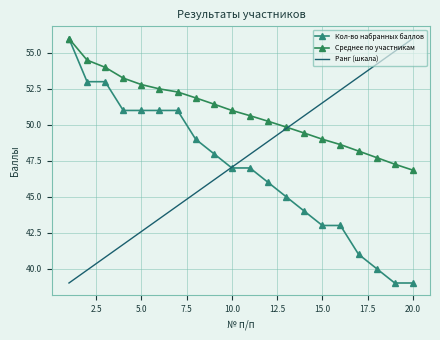

Is this an area chart (filled region under the line)?

No